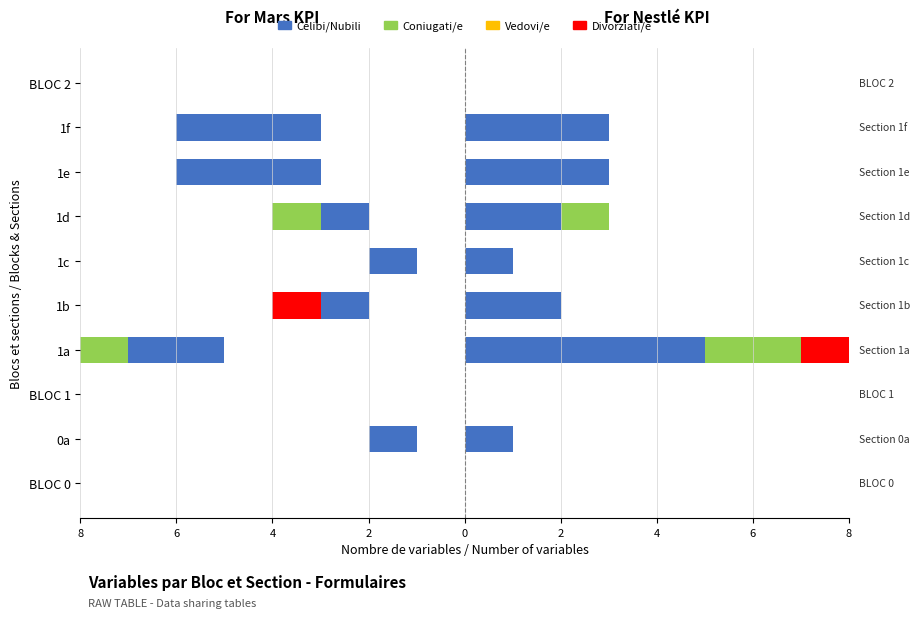

What is the minimum value shown in the chart?

-5